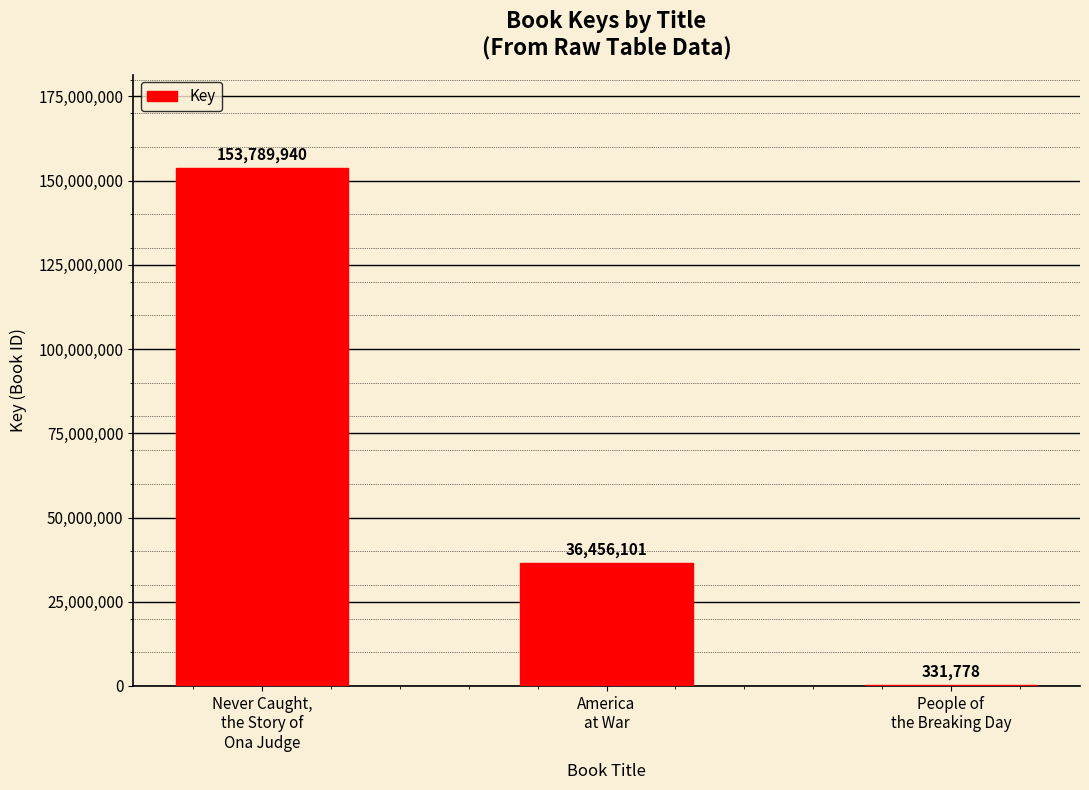

What is the sum of all values?

190577819